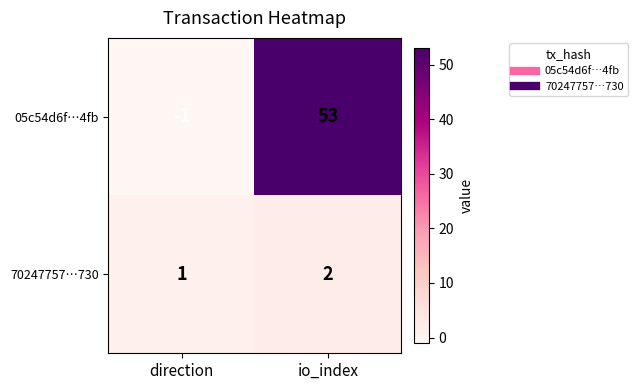

What is the difference between the maximum and minimum values in the 05c54d6f…4fb series?

54